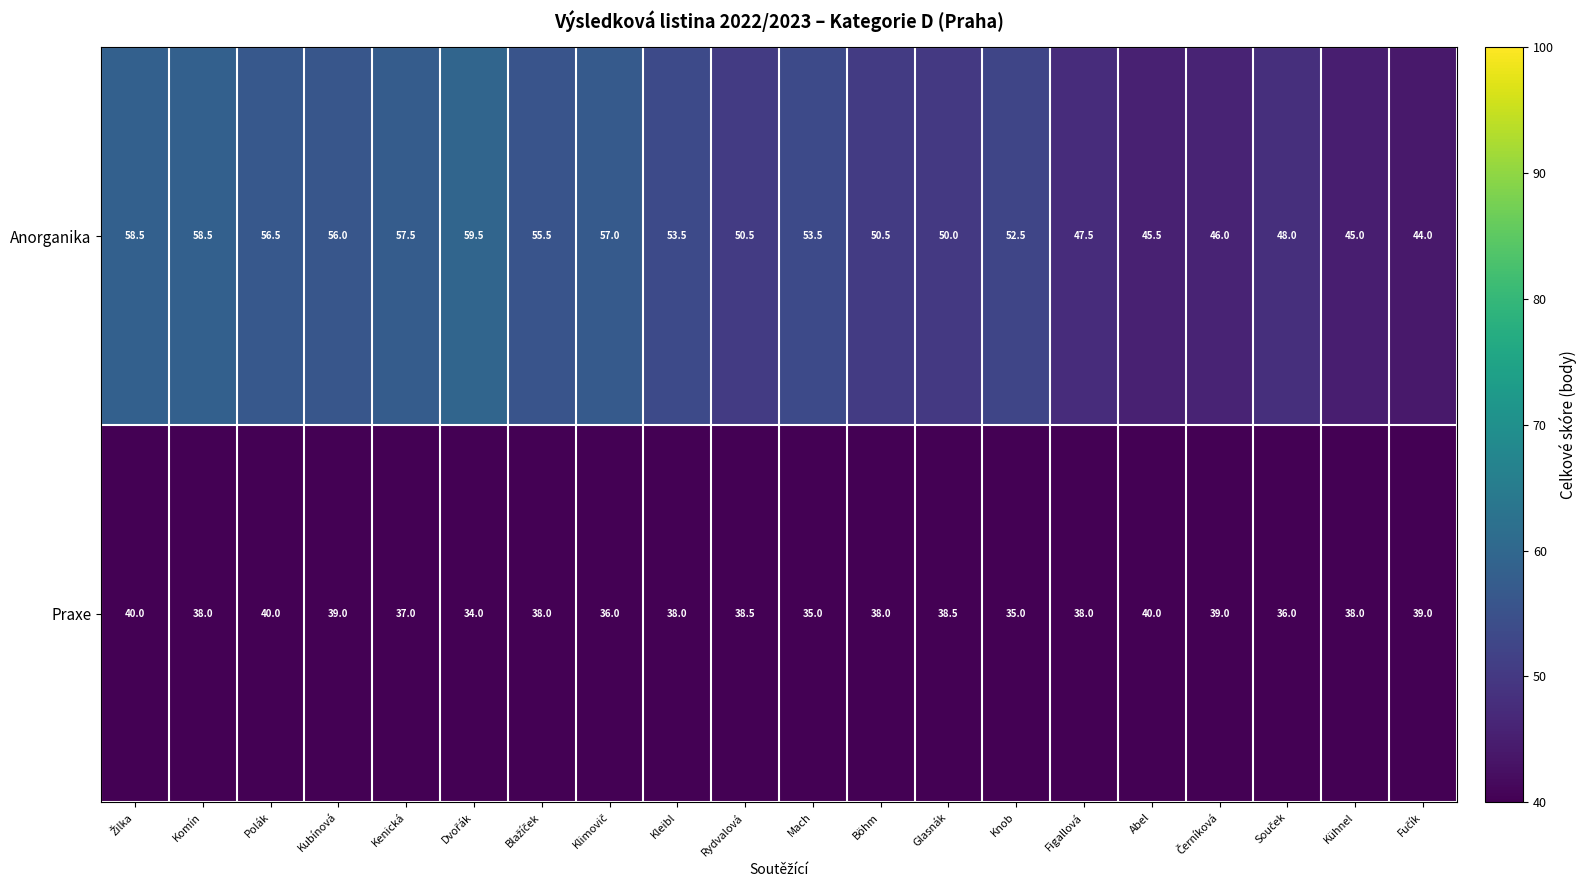

What is the greatest value displayed?

59.5